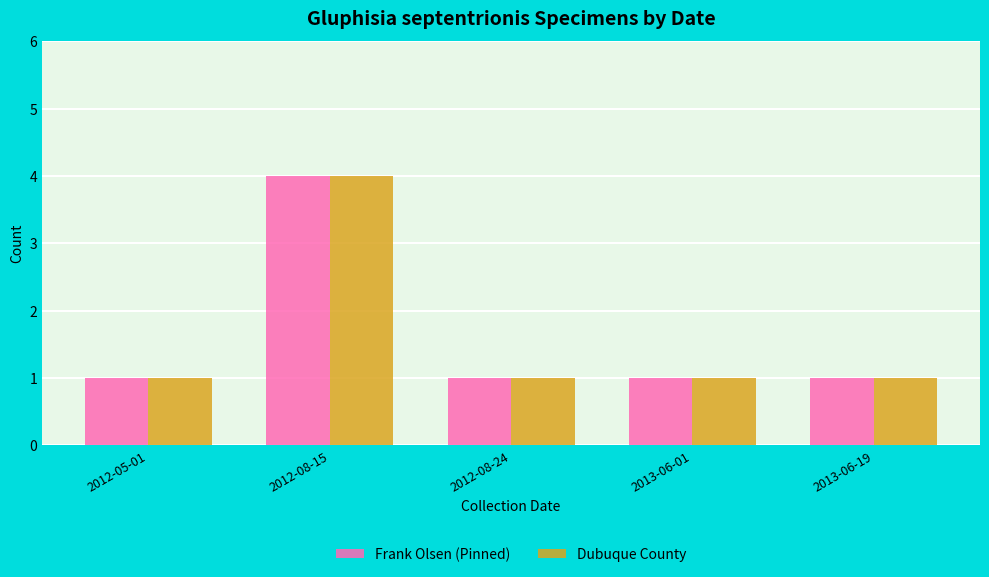

What is the value of the Frank Olsen (Pinned) bar at the 5th from the left?

1